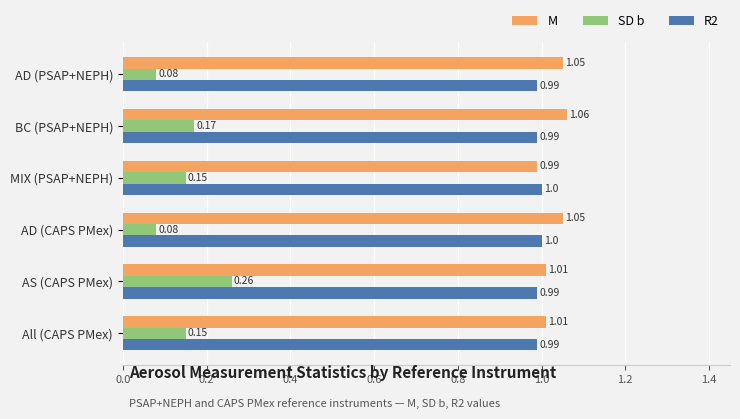

Which series has the largest total across all categories?

M